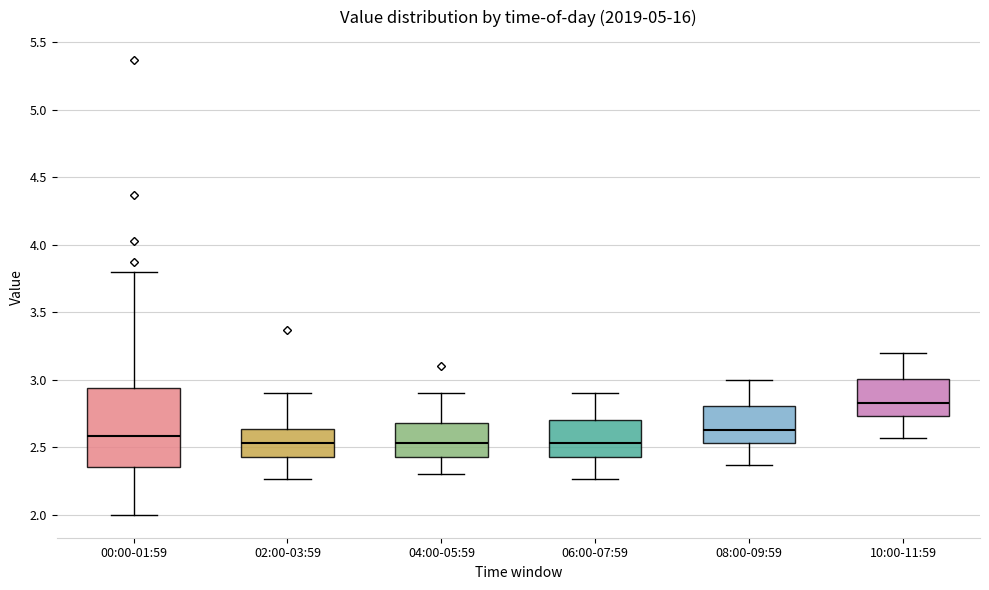

Comparing the boxes themselves (not the whiskers), which one is the tallest?

00:00-01:59